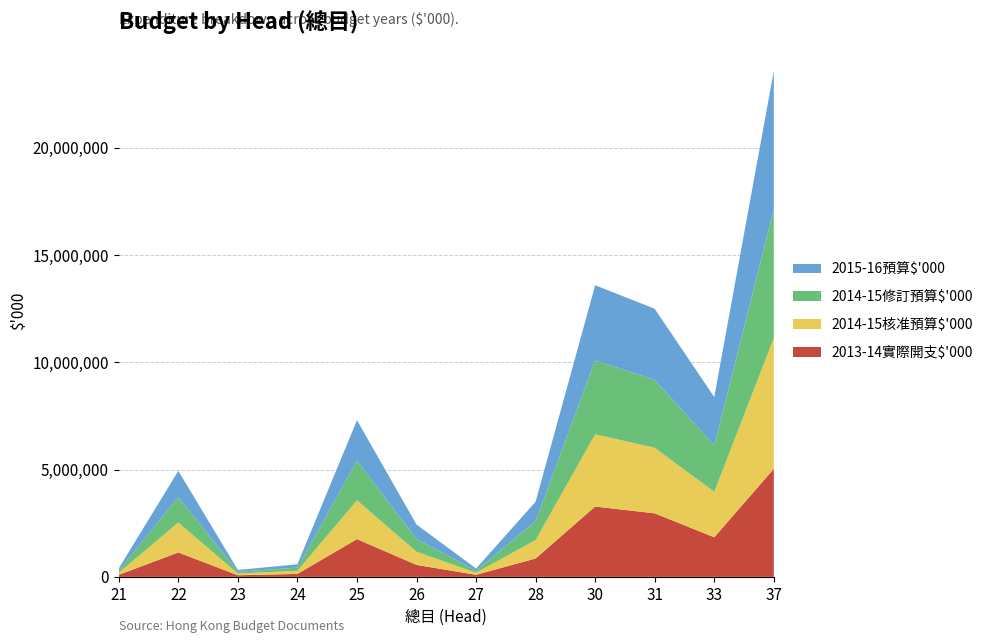

Reading left to right, what are all the values shown in this chart?

2013-14實際開支$'000: 21=94464	22=1137868	23=74287	24=138253	25=1760510	26=557047	27=96196	28=855633	30=3278765	31=2960841	33=1845860	37=5035921
2014-15核准預算$'000: 21=99112	22=1393778	23=80590	24=144428	25=1806701	26=615131	27=95687	28=862098	30=3366310	31=3055587	33=2120406	37=6088083
2014-15修訂預算$'000: 21=101316	22=1184378	23=80590	24=149187	25=1843061	26=591276	27=97030	28=881315	30=3447404	31=3163670	33=2157375	37=6001611
2015-16預算$'000: 21=101508	22=1223499	23=87279	24=152589	25=1892270	26=675314	27=99546	28=903375	30=3502620	31=3316890	33=2257938	37=6466067